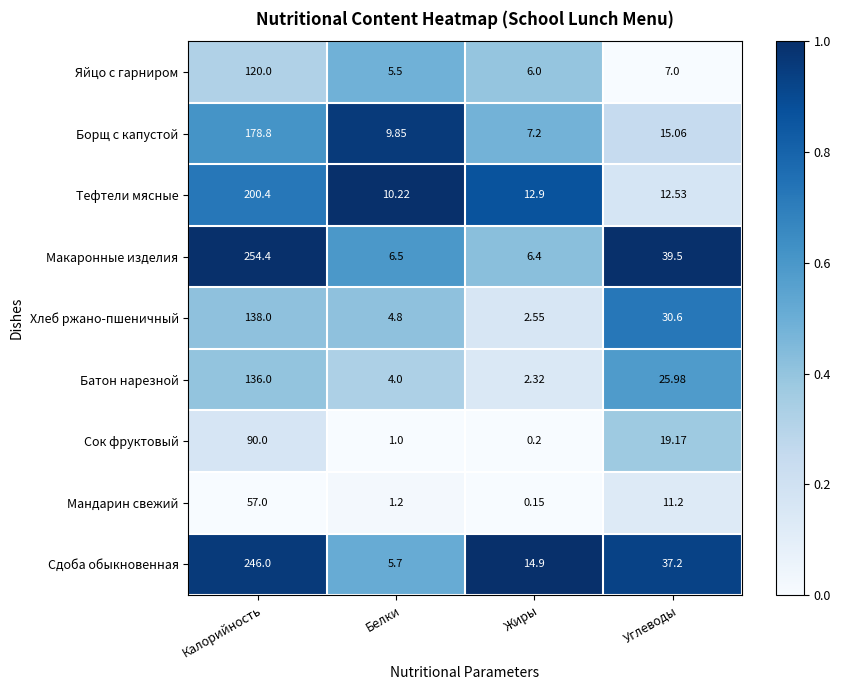

Which series has the largest total across all categories?

Макаронные изделия